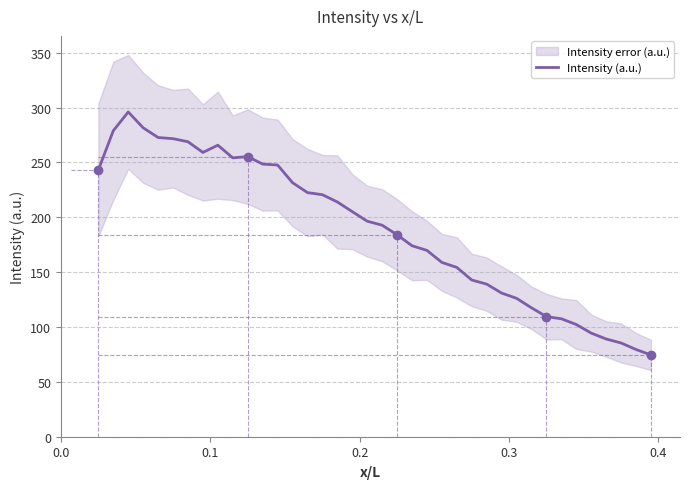

What is the maximum value for Intensity (a.u.)?

296.0